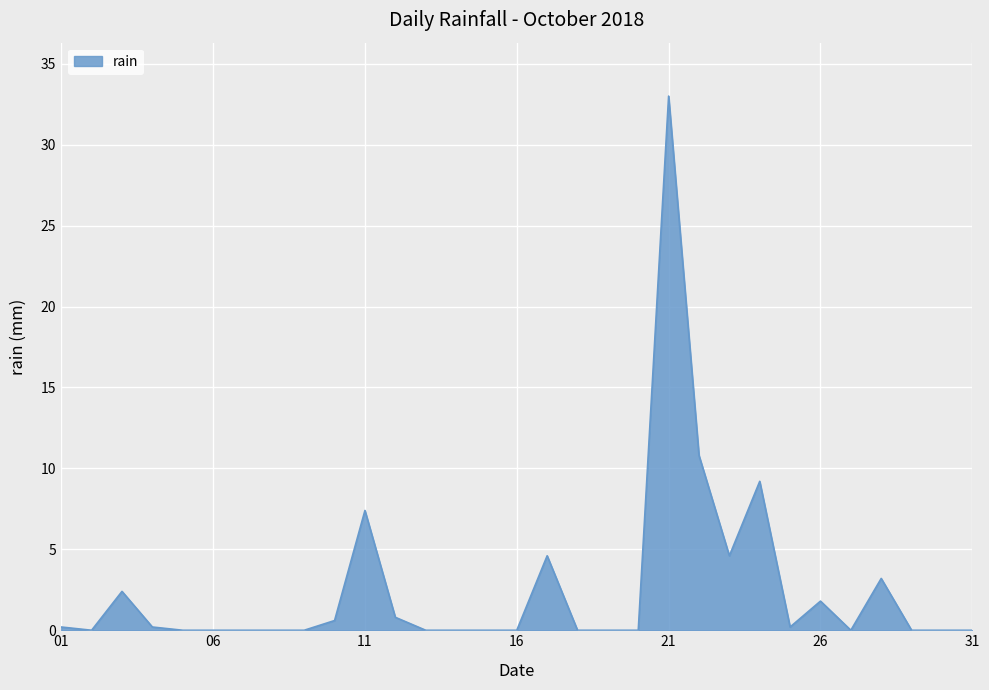

Does the chart display data point markers on the line(s)?

No